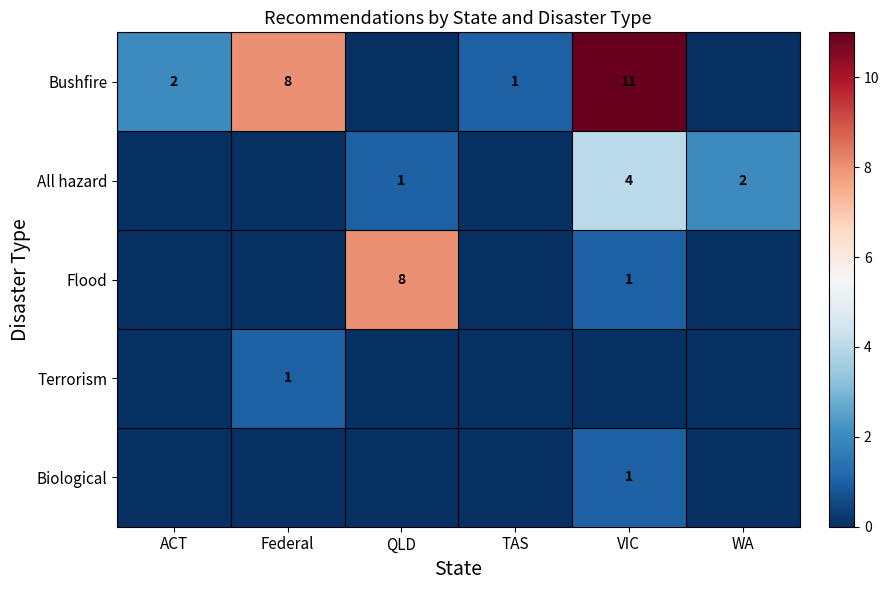

True or false: All hazard has a value of 1 at WA.

False